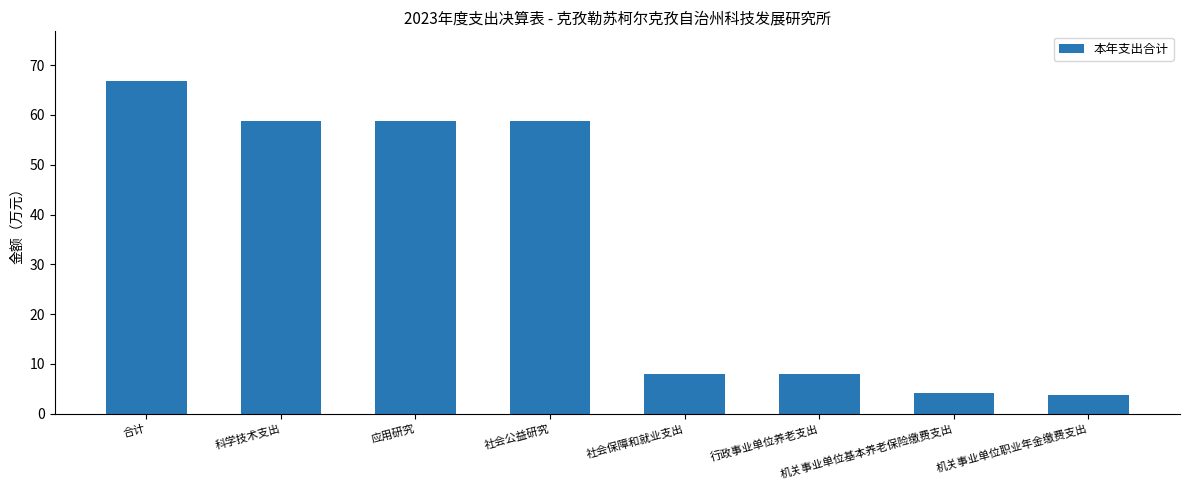

Between 应用研究 and 合计, which is larger?

合计